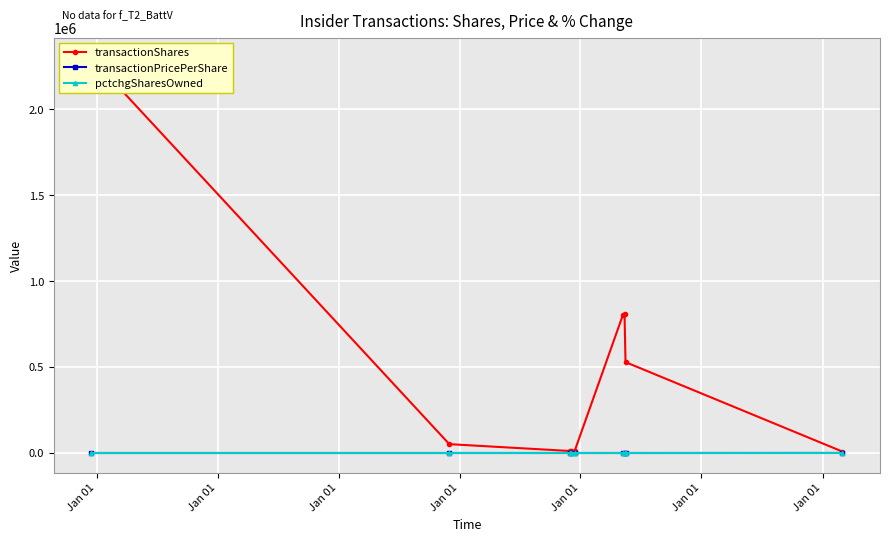

How many data points in transactionPricePerShare are less than 38?

4